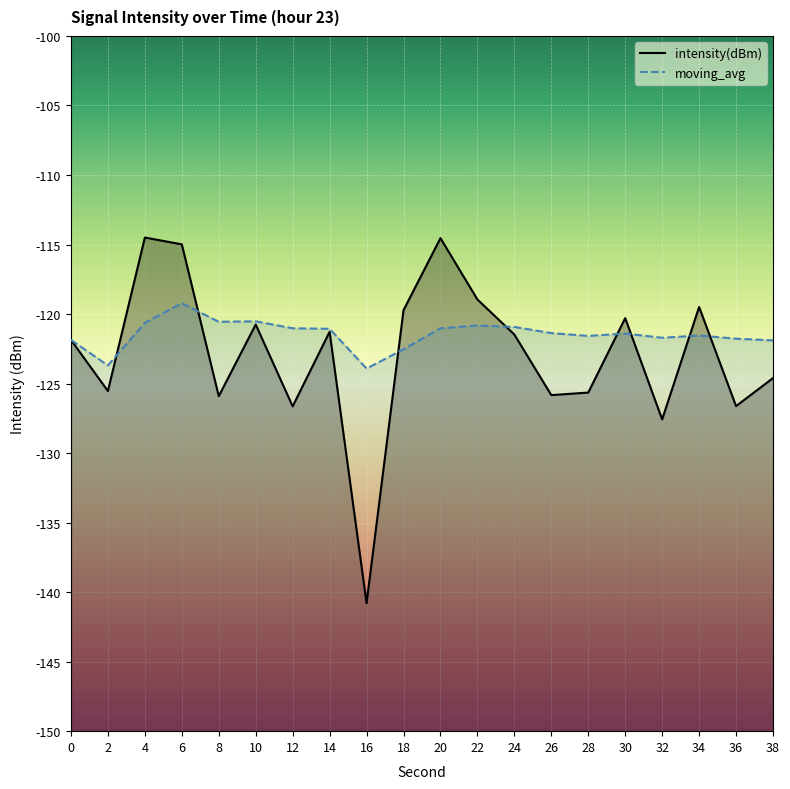

Which series ends up on top after the final intersection of moving_avg and intensity(dBm)?

moving_avg